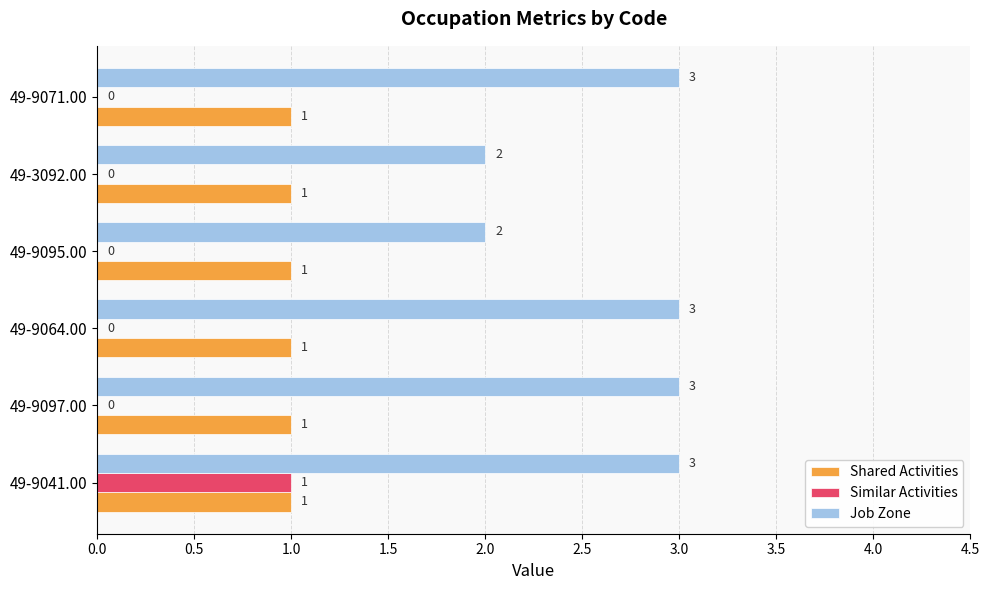

True or false: Job Zone has a value of 3 at 49-9064.00.

True